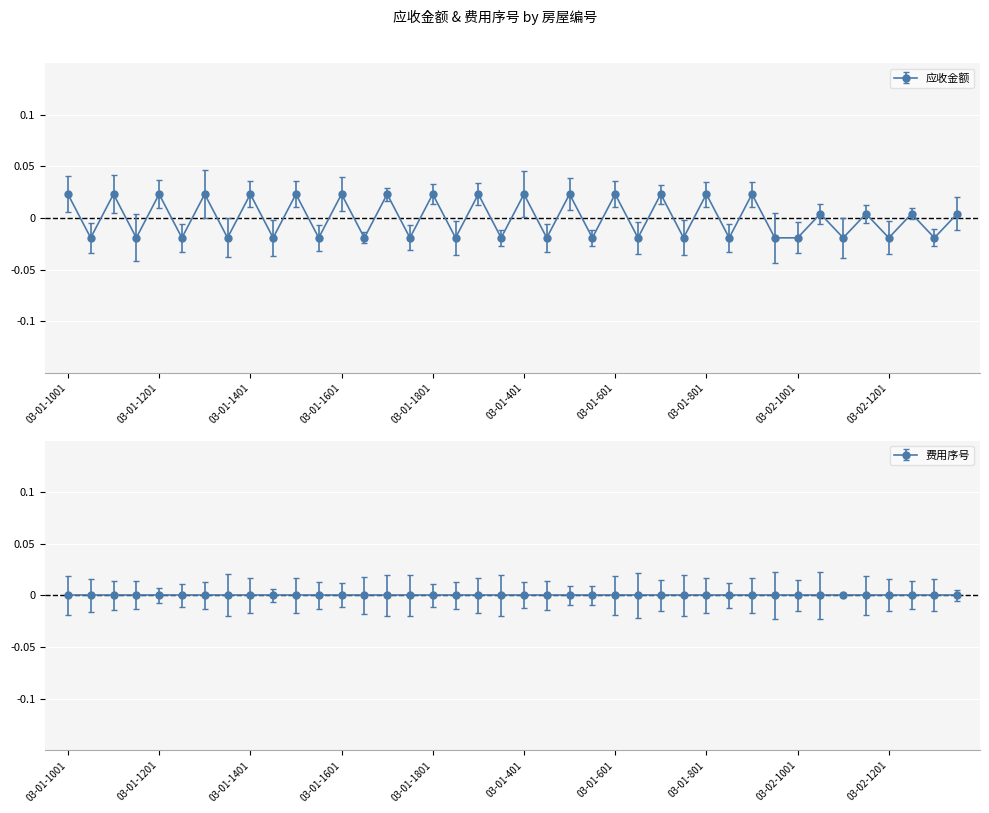

How many positive values are there?

20